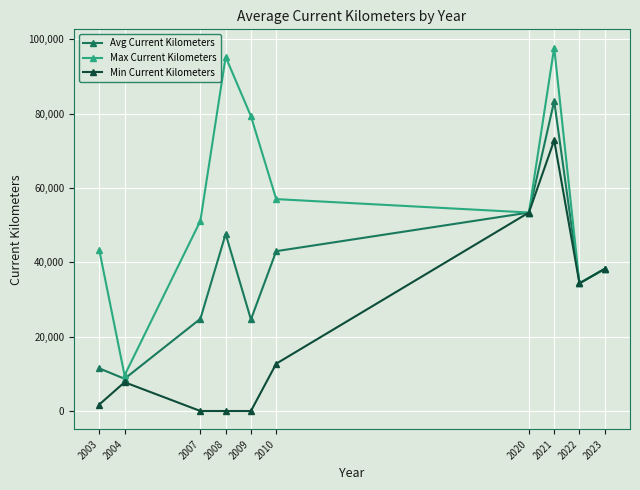

The value of Avg Current Kilometers at 2004 is 8668. True or false?

True